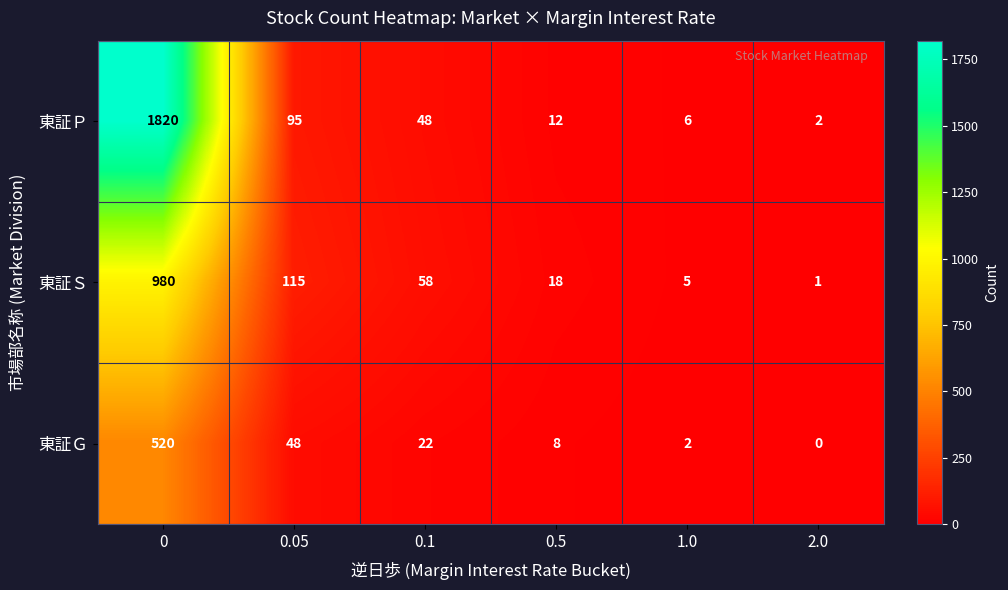

Reading left to right, list all the values displayed in this chart.

東証Ｐ: 0=1820	0.05=95	0.1=48	0.5=12	1.0=6	2.0=2
東証Ｓ: 0=980	0.05=115	0.1=58	0.5=18	1.0=5	2.0=1
東証Ｇ: 0=520	0.05=48	0.1=22	0.5=8	1.0=2	2.0=0